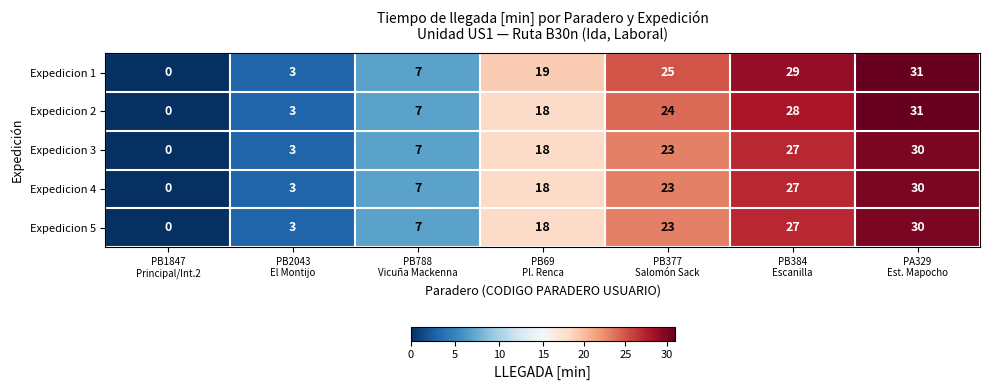

What is the maximum value shown in the chart?

31